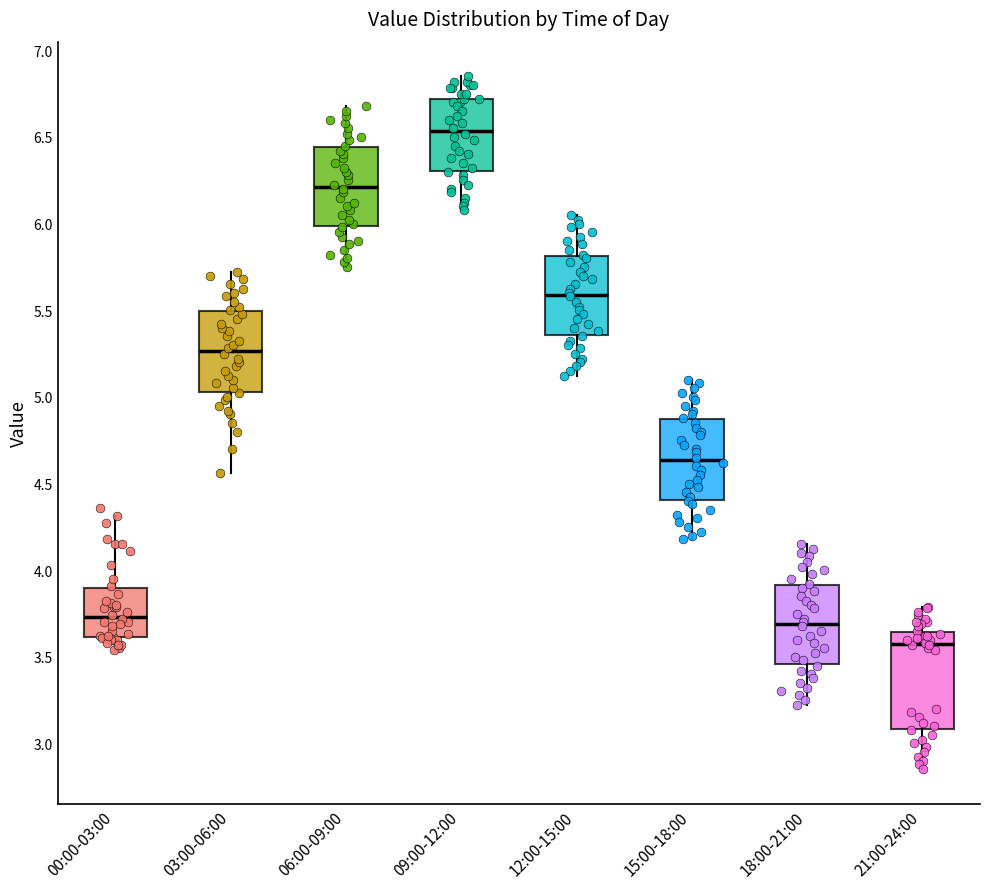

Where does the lower whisker of the box for 00:00-03:00 end on the y-axis? The values are not printed on the chart, so give them approximately, as read against the axis.

3.55